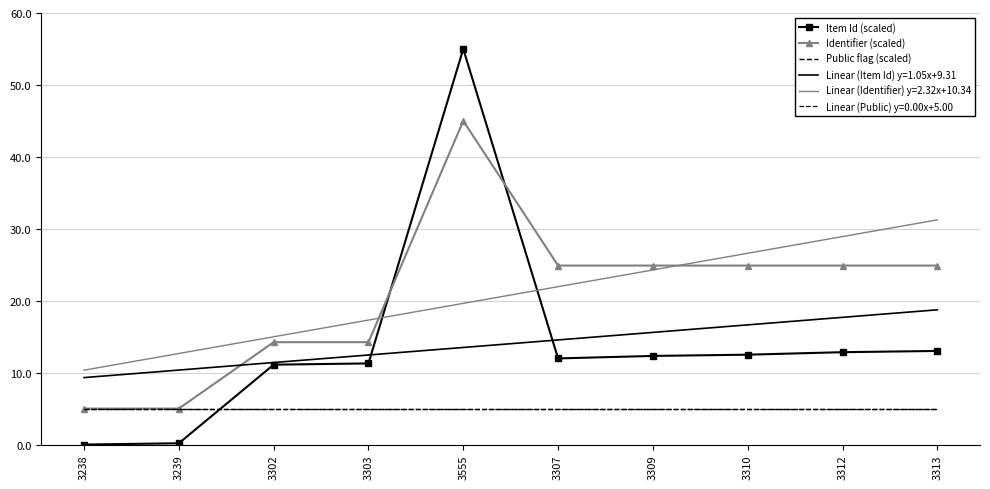

Which has a higher value, 3312 or 3309?

3312